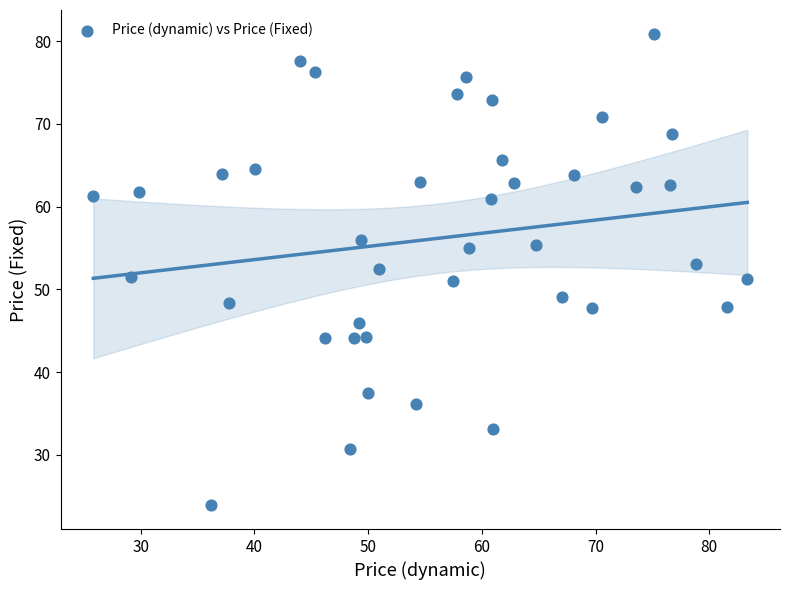

What is the range of Y values (max minus min)?

57.0